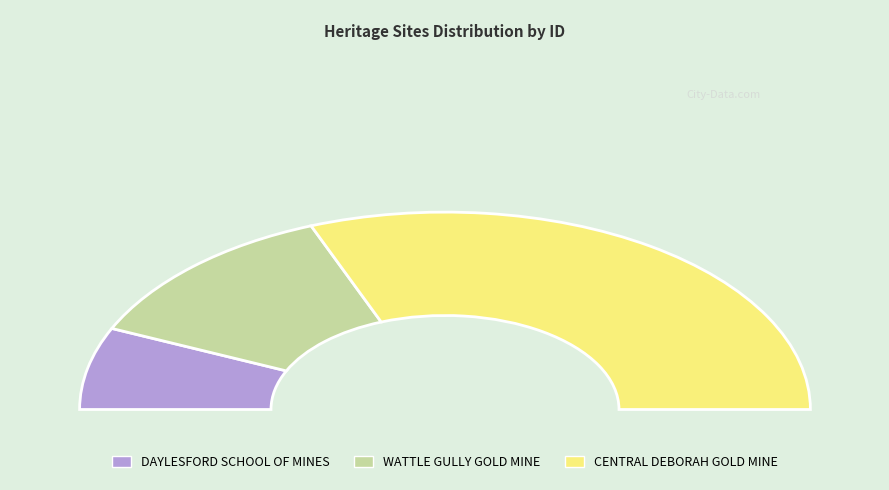

Combined, do DAYLESFORD SCHOOL OF MINES and CENTRAL DEBORAH GOLD MINE account for over 50%?

Yes